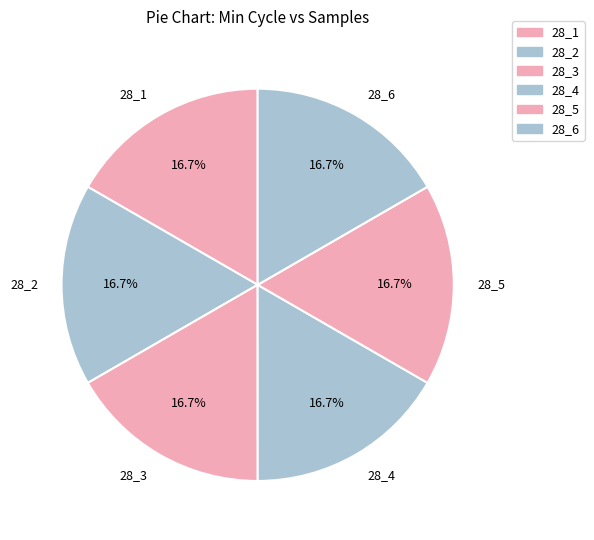

Is 28_4 the majority of the pie?

No